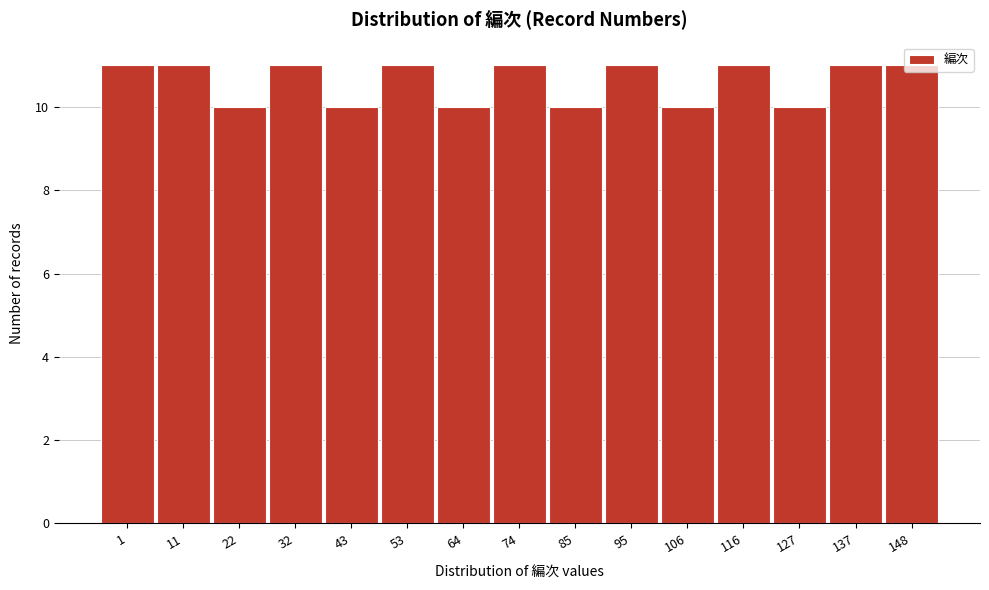

What is the sum of all values?

159